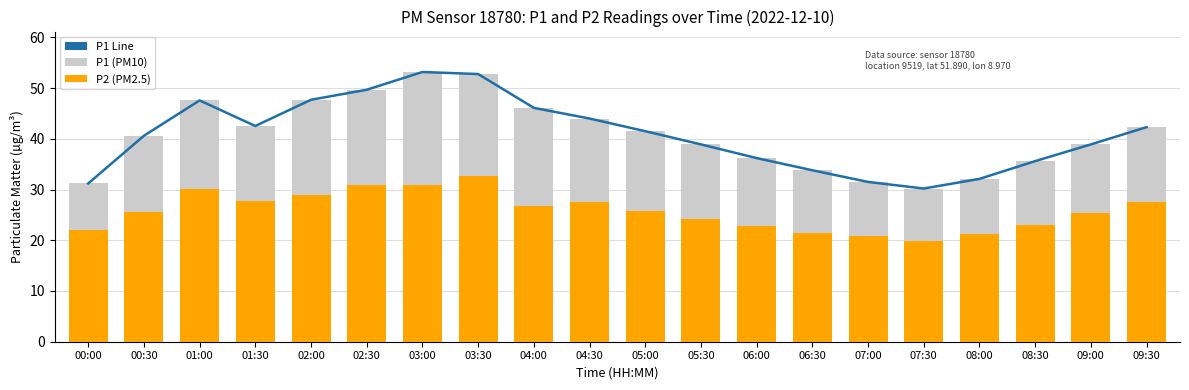

What is the total value across all series at 03:00?

137.2